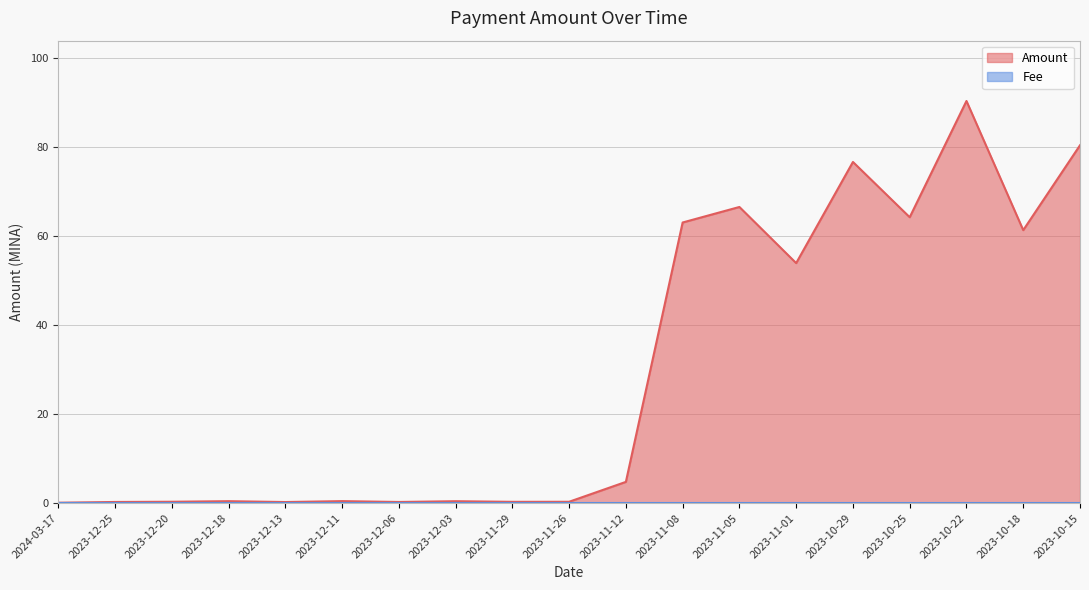

How many interior local valleys (lower than both neighbors) does the data have?

6